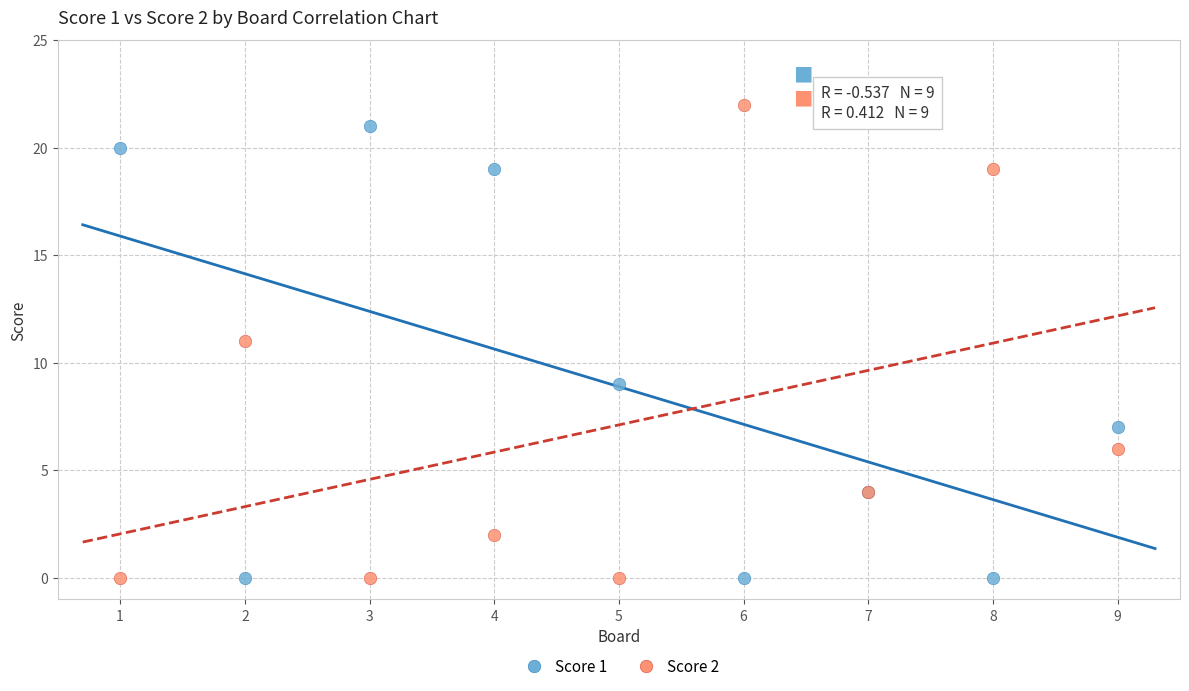

Which series reaches the maximum Y coordinate?

Score 2